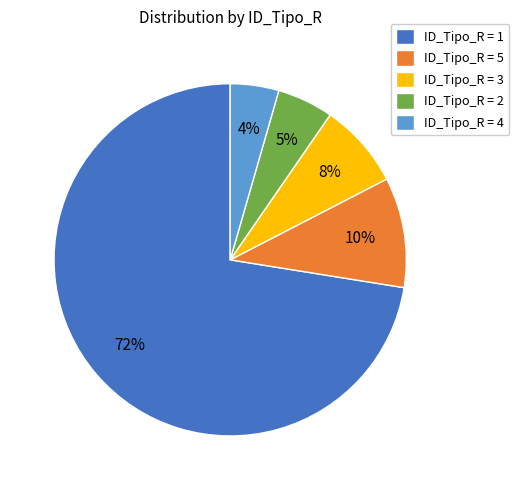

Combined, do ID_Tipo_R = 3 and ID_Tipo_R = 2 account for over 50%?

No